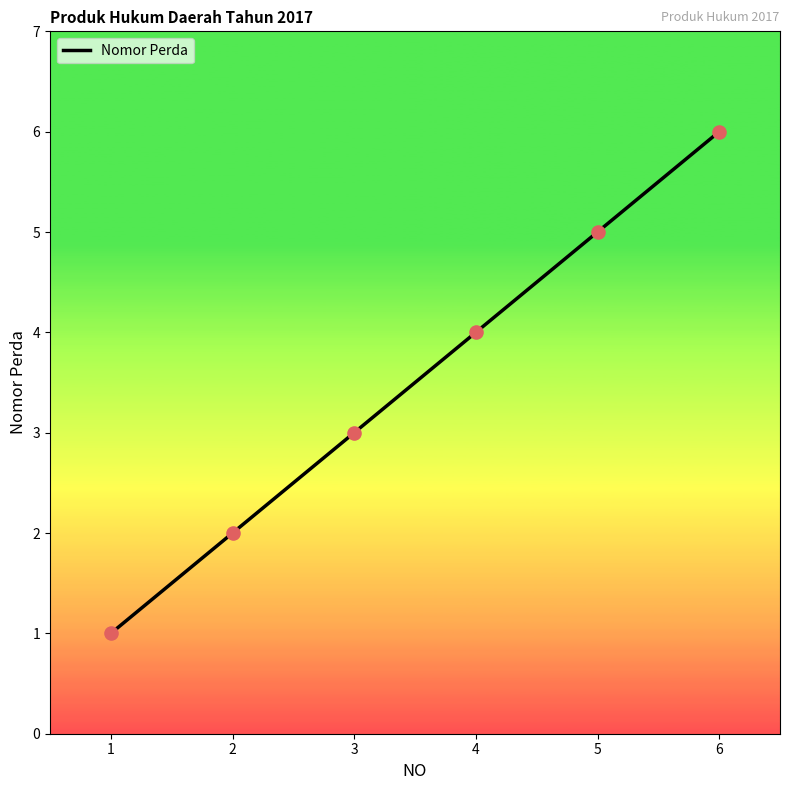

What is the change in value from 1 to 3?

+2